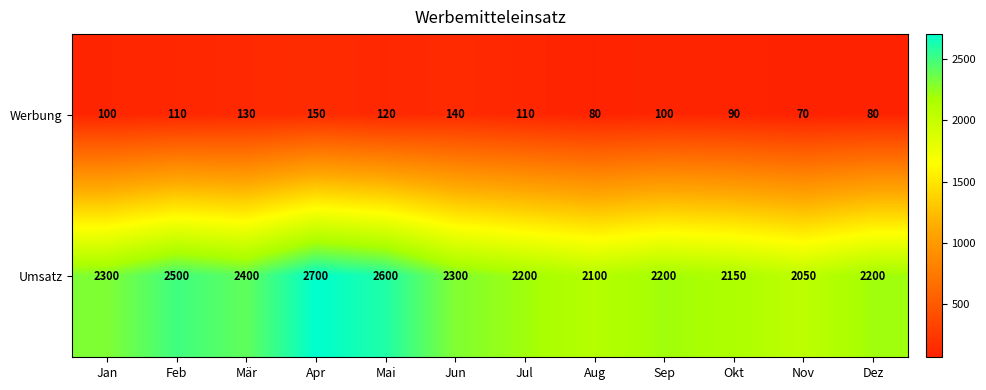

Which series has the widest spread of values?

Umsatz